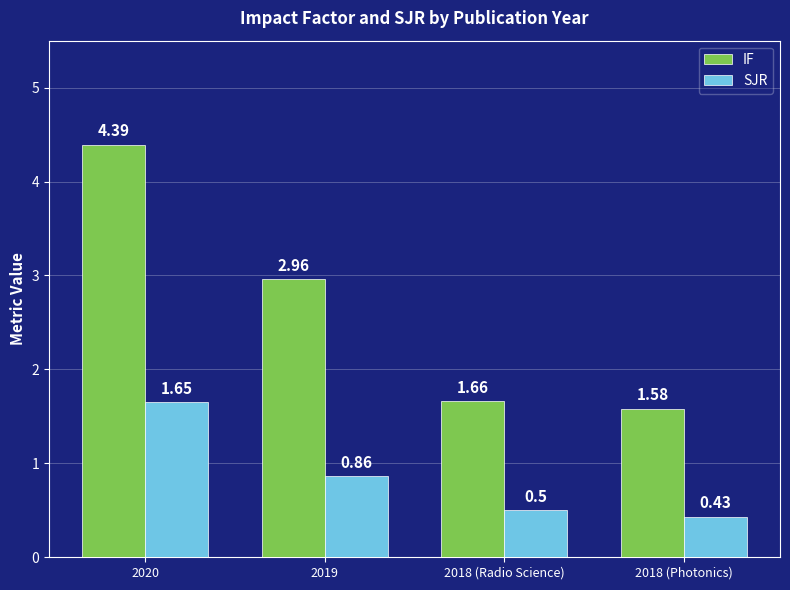

True or false: IF has a value of 0.4 at 2018 (Radio Science).

False